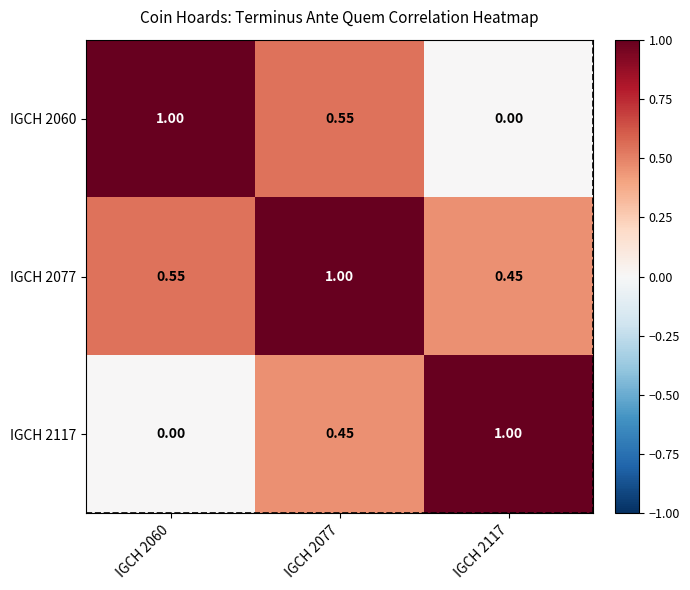

Is the value of IGCH 2060 at IGCH 2117 greater than the value of IGCH 2077 at IGCH 2060?

No